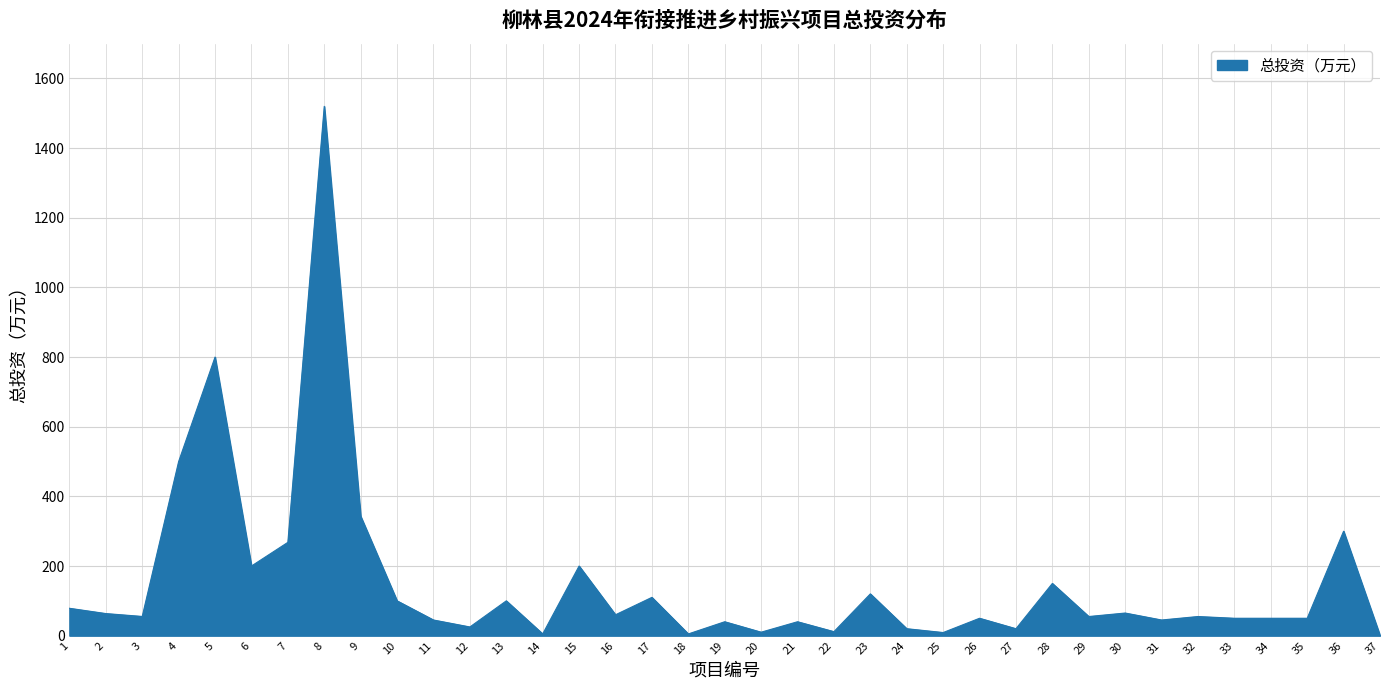

Between 9 and 16, which is larger?

9